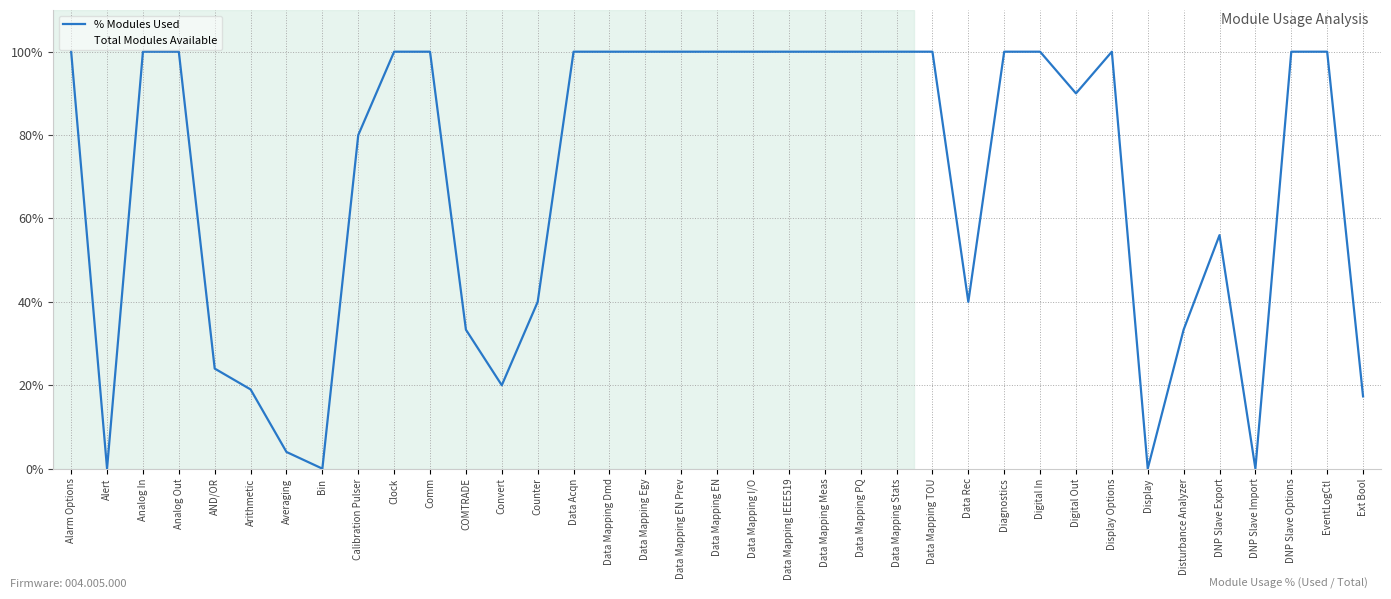

True or false: Total Modules Available and % Modules Used cross at least once.

True